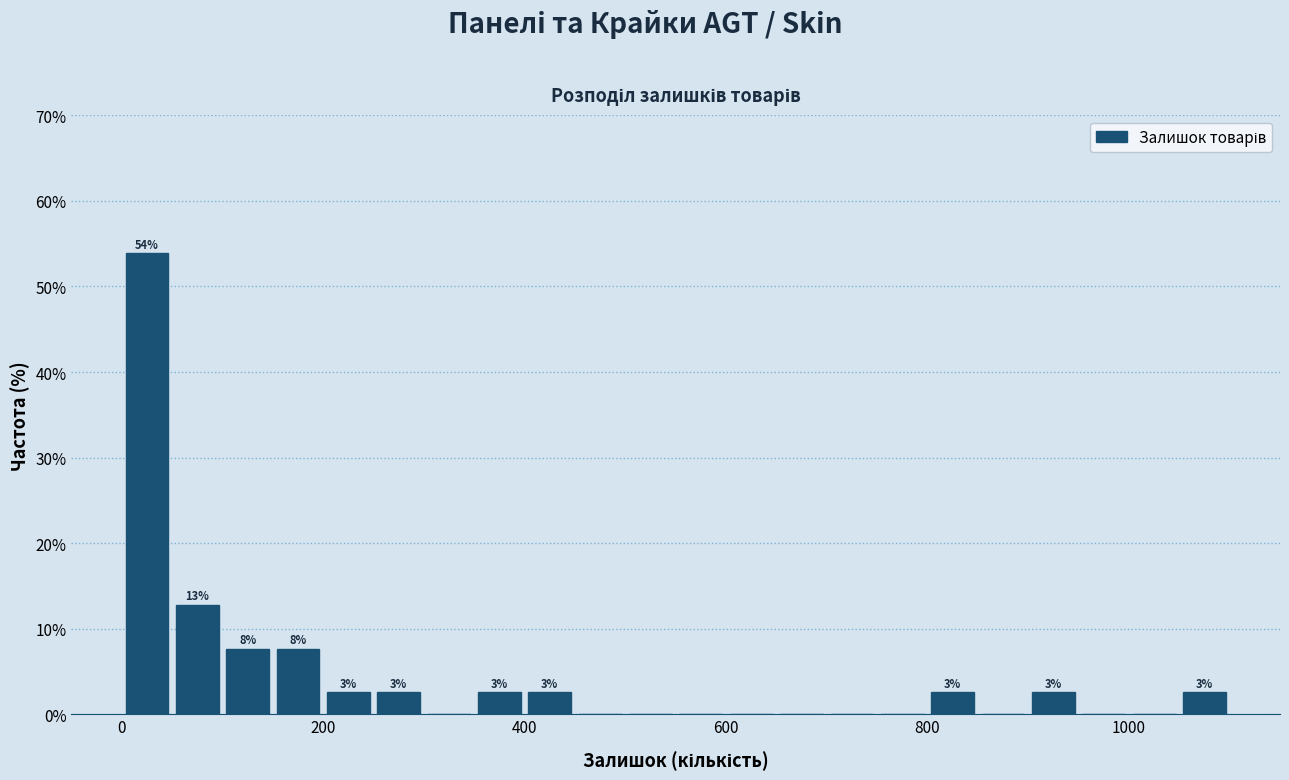

Around what value on the x-axis is the tallest bar? Give the approximate position of its centre, as read against the axis.

20